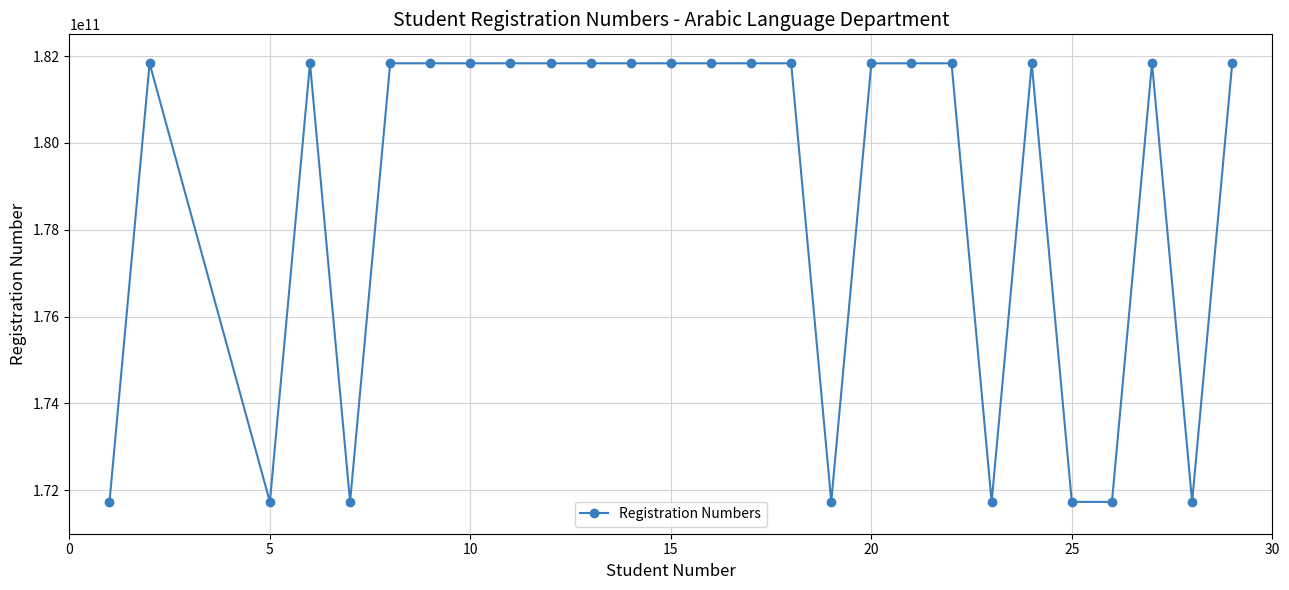

What is the value of the 15th point from the left?

181833007741